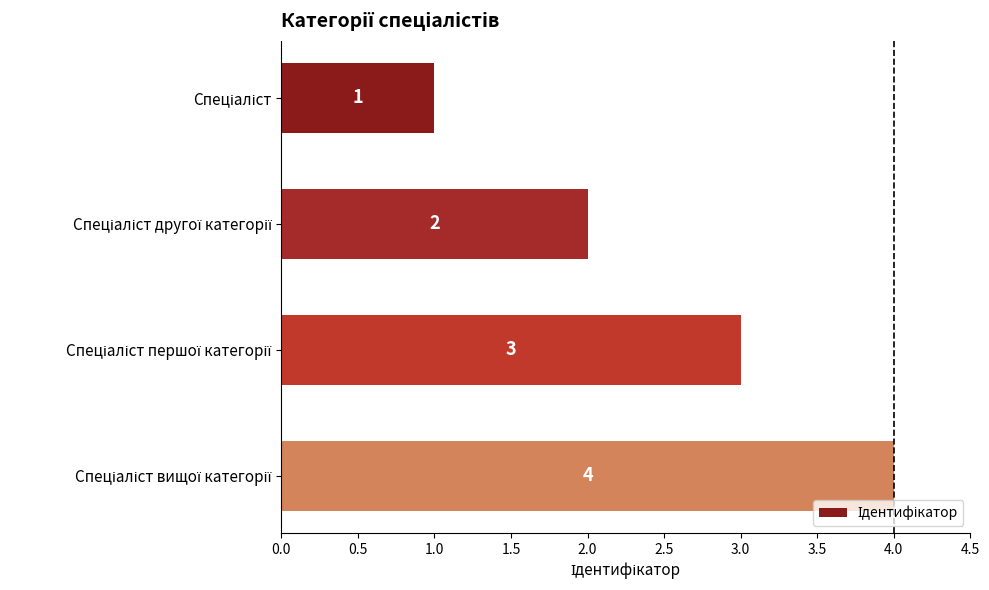

What is the sum of all values?

10